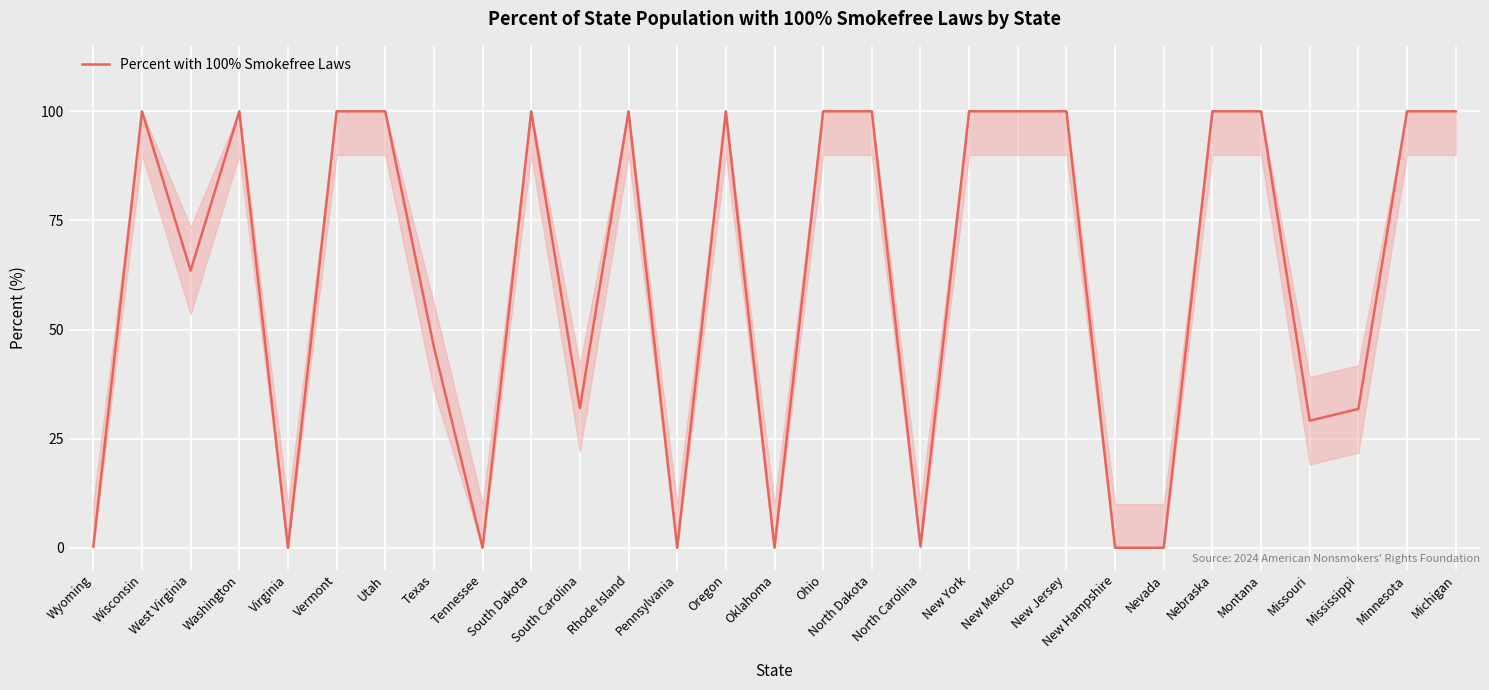

What is the difference between the maximum and minimum values?

100.0